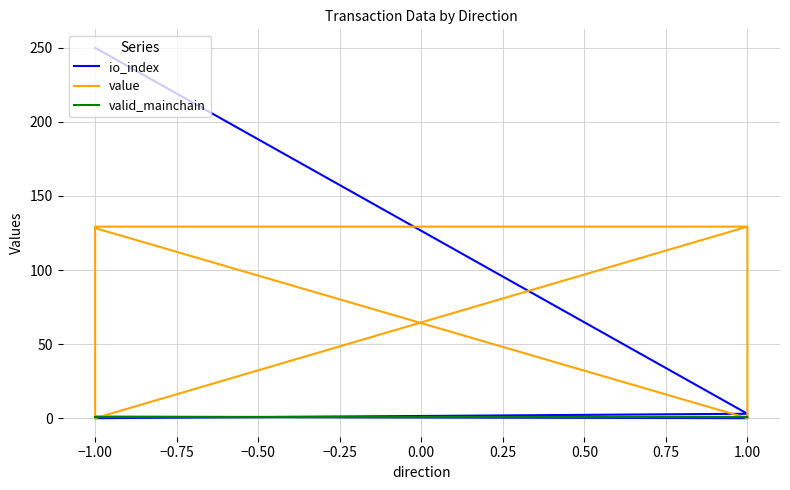

What are all the series names shown in the legend?

io_index, value, valid_mainchain